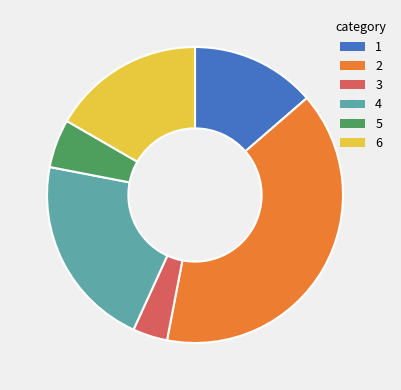

The 5 slice represents 20% of the pie. True or false?

False